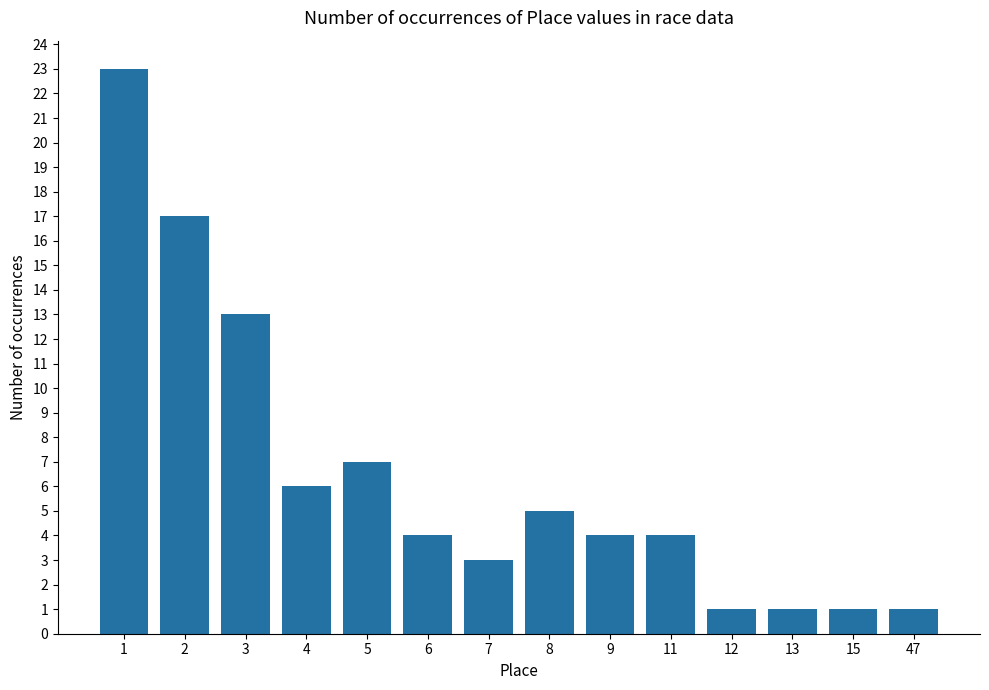

How many bars are there in total?

14